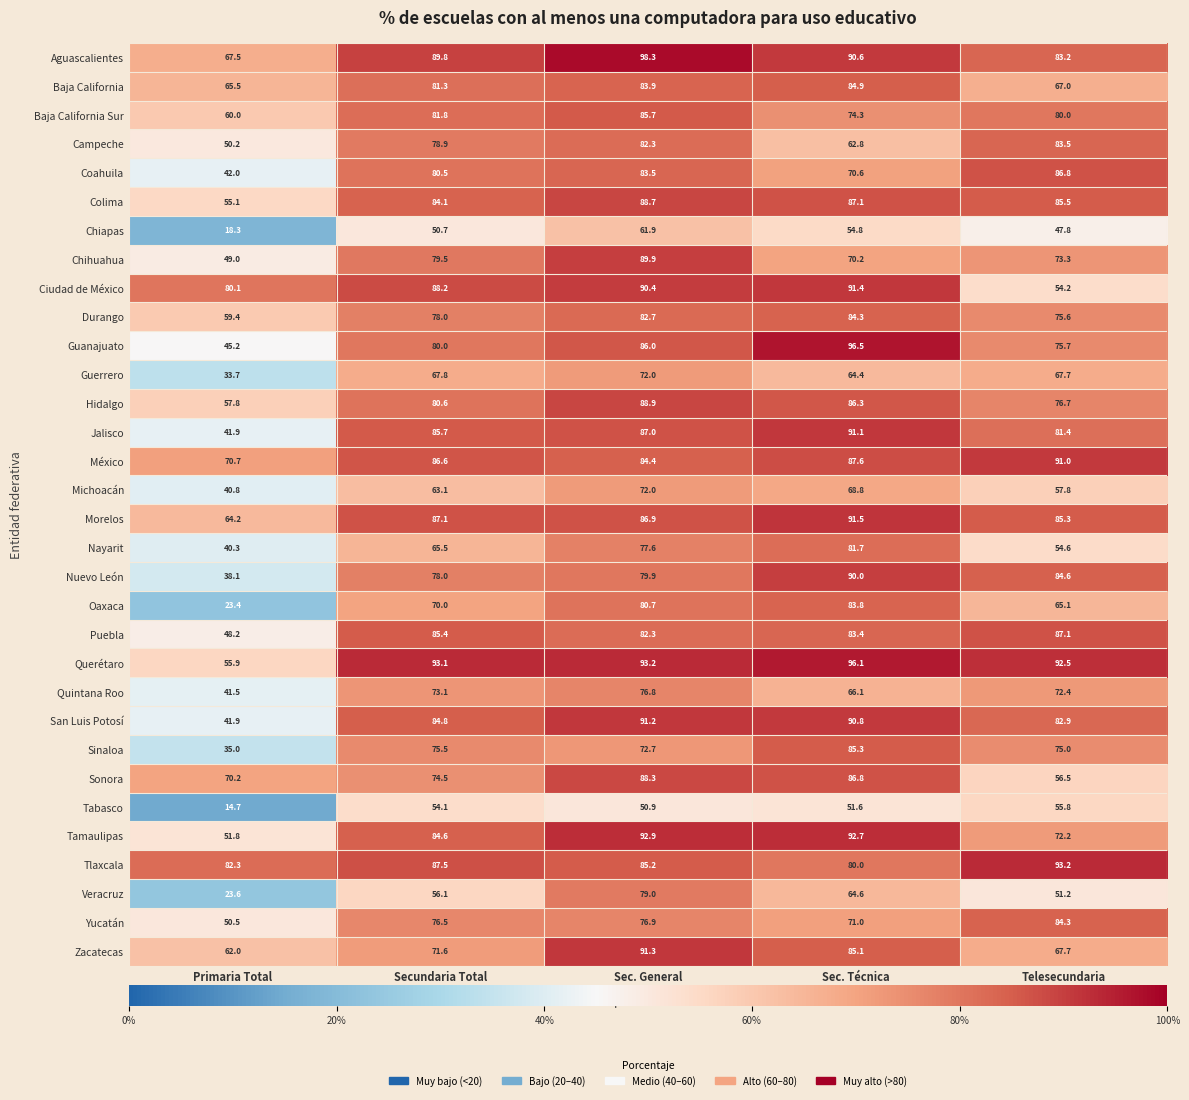

Read the Querétaro value at Telesecundaria.

92.5